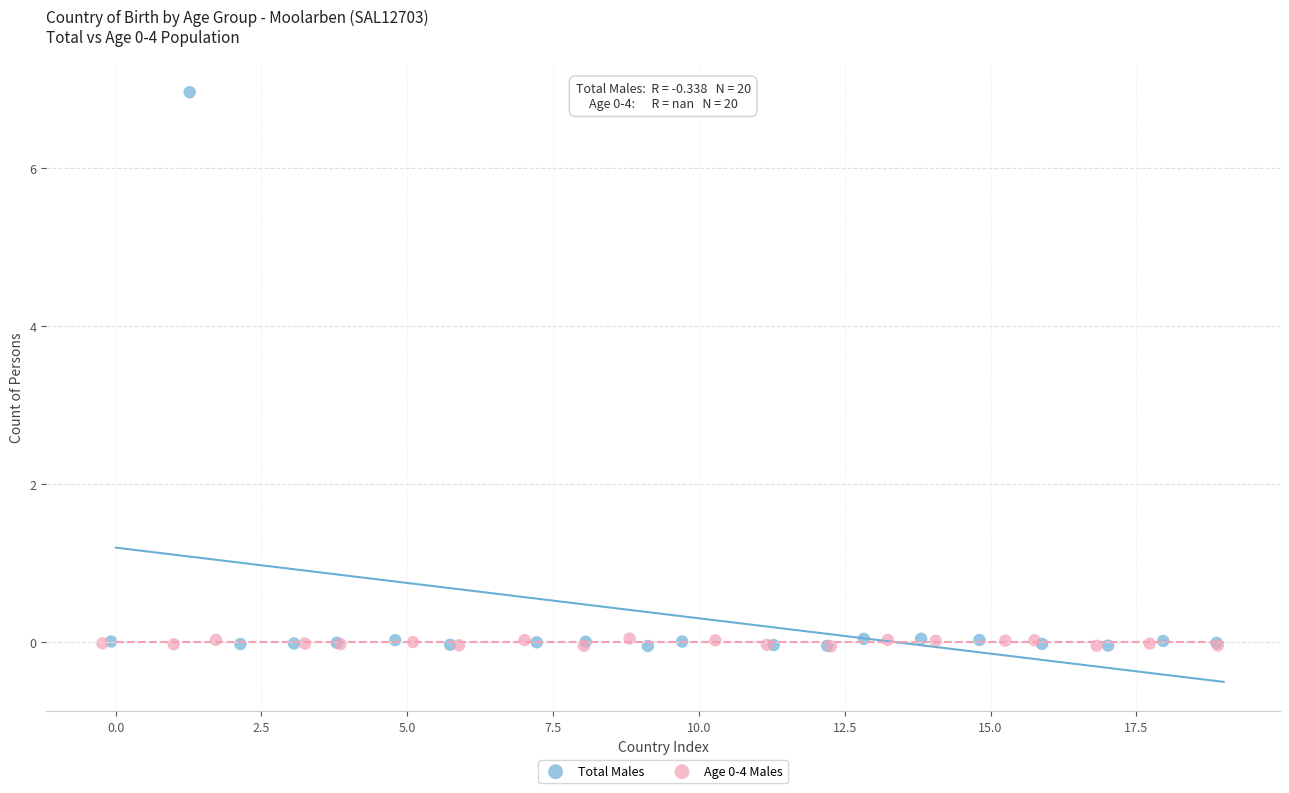

Which series has the widest spread of Y values?

Total Males